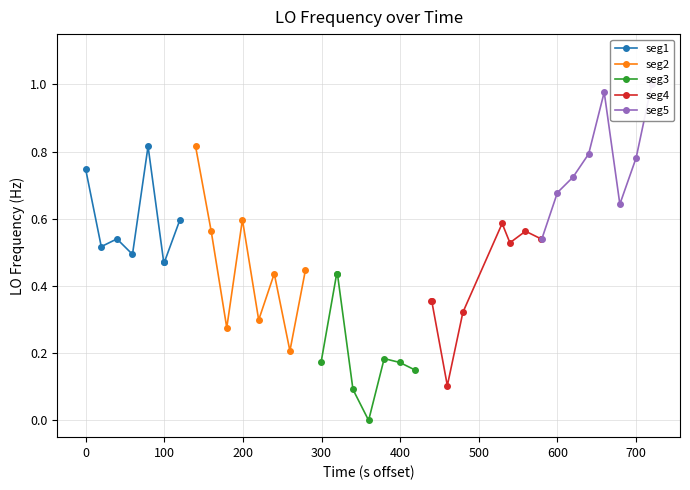

How many seg1 values are between 0 and 1?

8